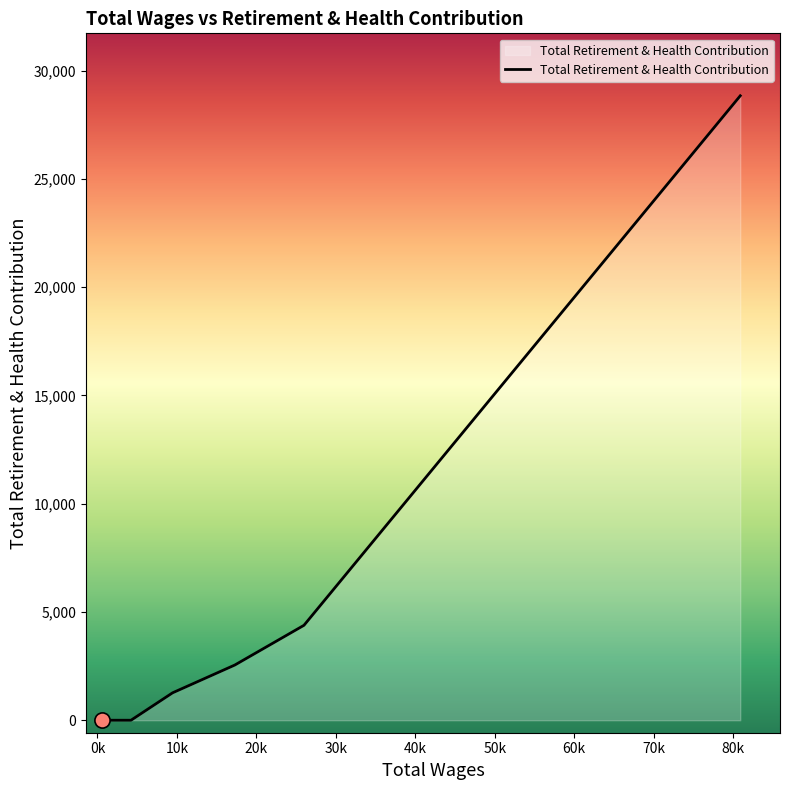

What is the difference between the maximum and minimum values?

28833